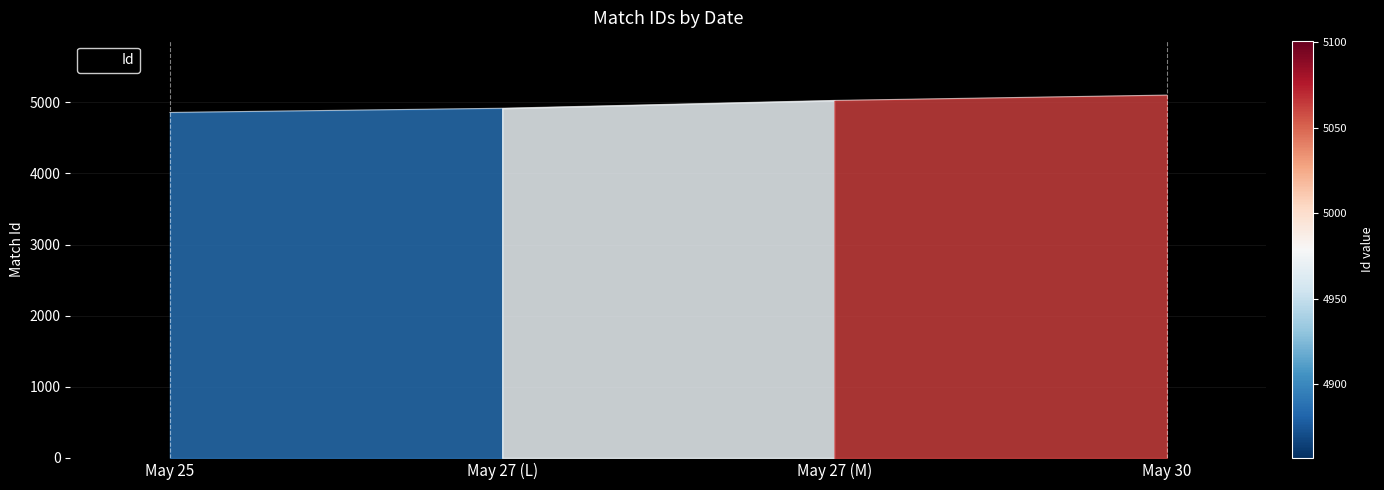

Rank the categories by value from highest to lowest.

May 30, May 27 (M), May 27 (L), May 25